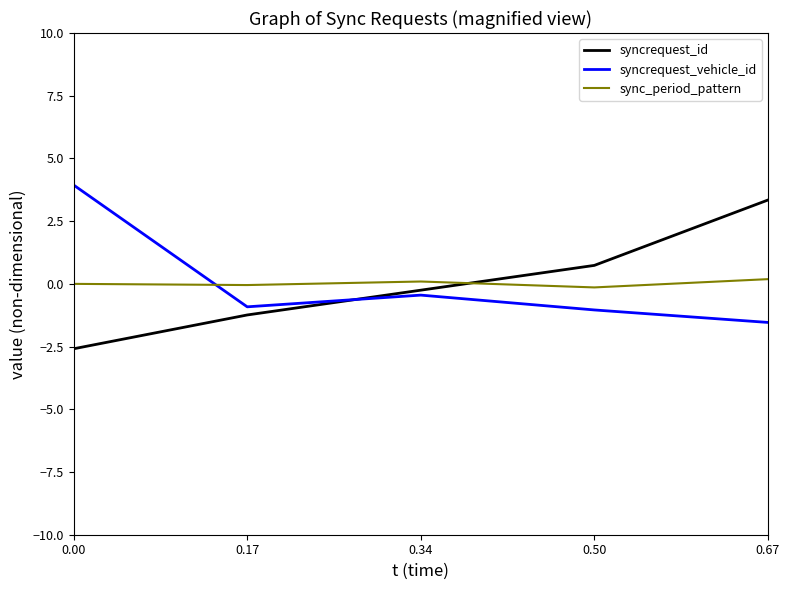

What is the sum of the sync_period_pattern values at 0.34 and 0.67?

0.3